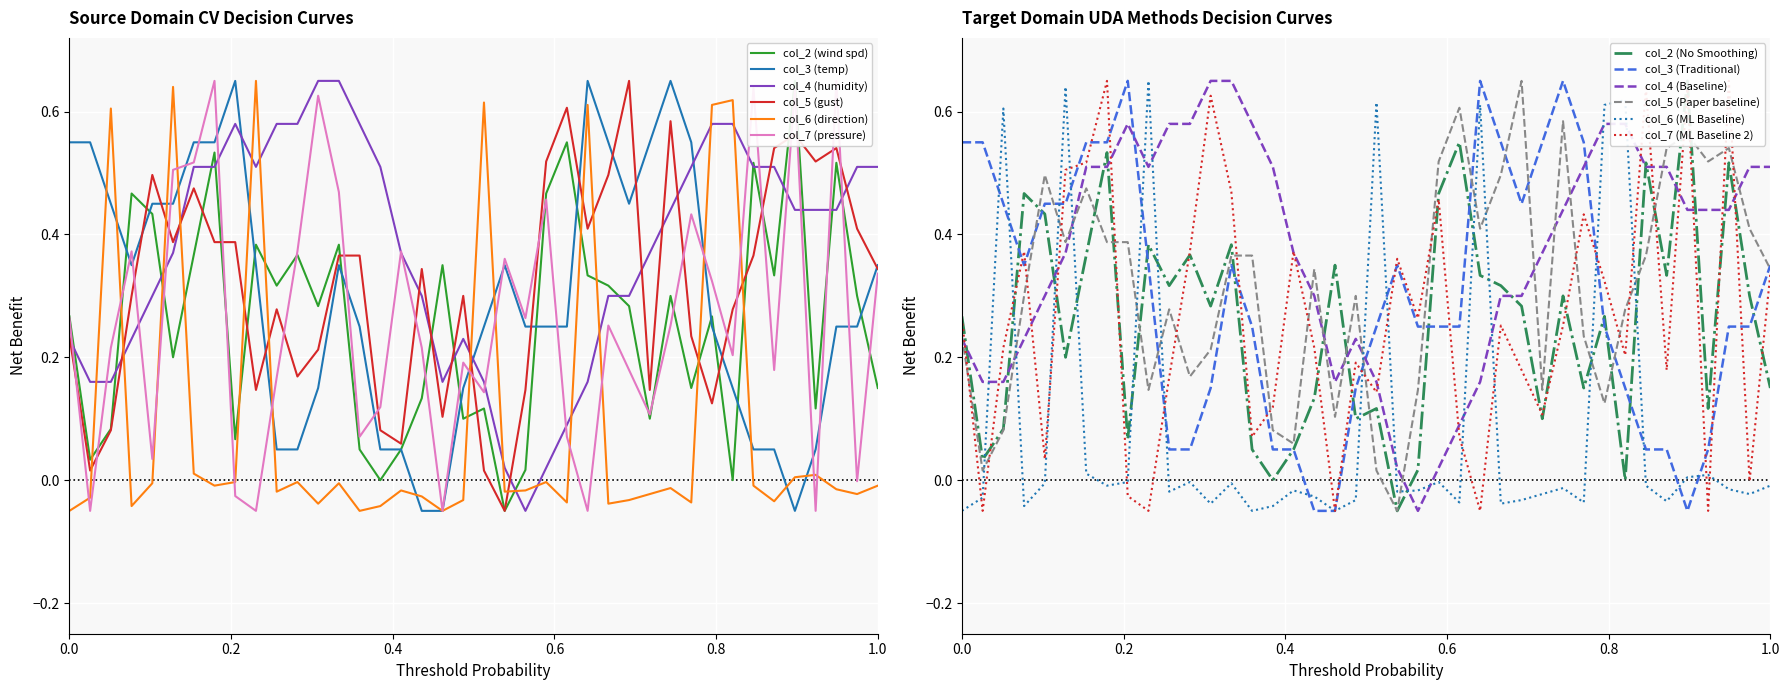

What is the difference between the col_4 values at 00:37 and 00:25?

0.3